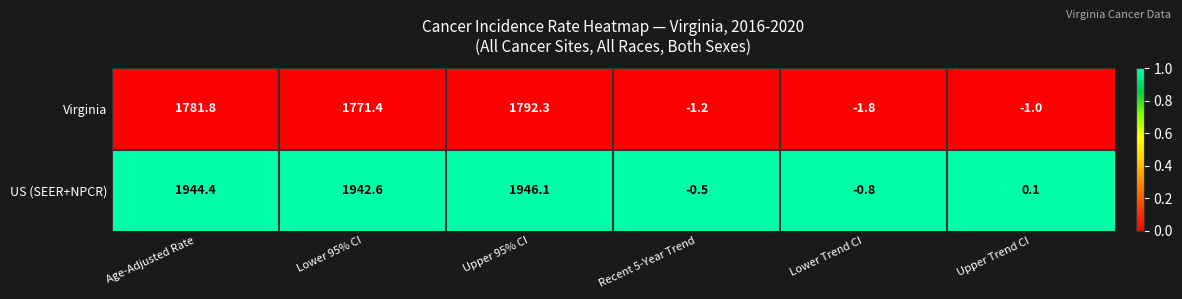

What is the spread (max minus min) of values at Recent 5-Year Trend?

0.7